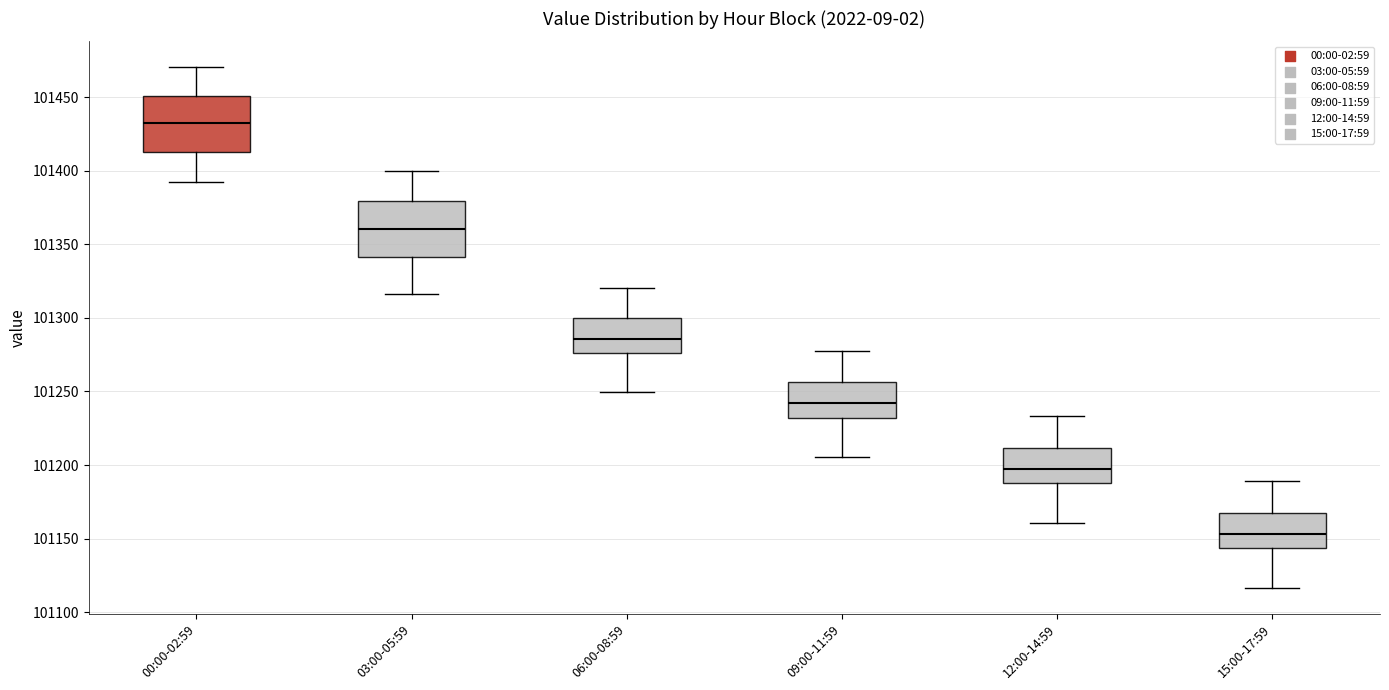

Which box has the lowest median line?

15:00-17:59